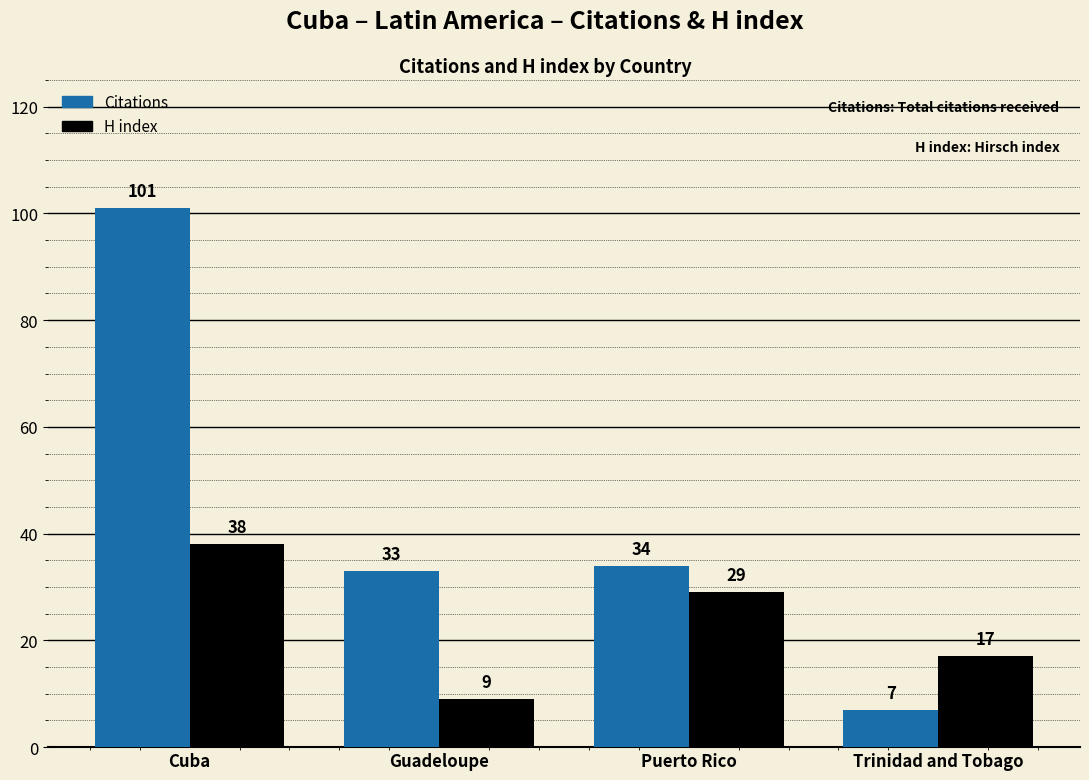

Which category has the lowest value in the H index series?

Guadeloupe